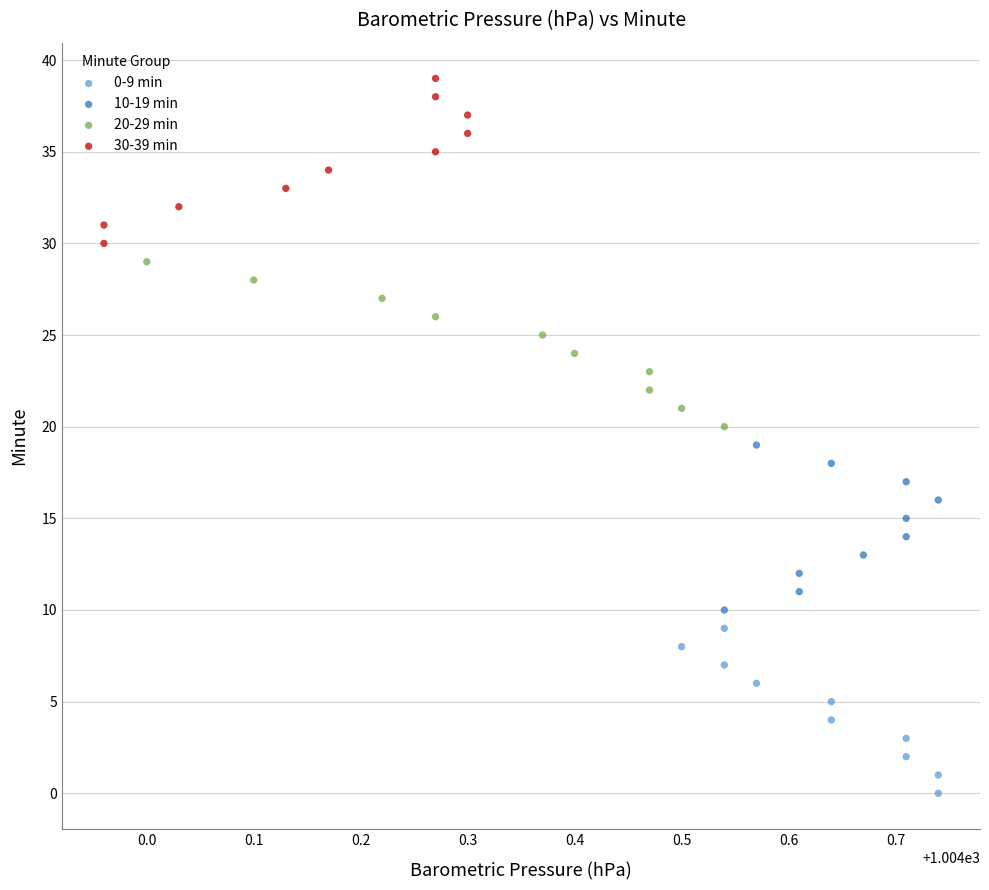

Which series contains the lowest Y value?

0-9 min